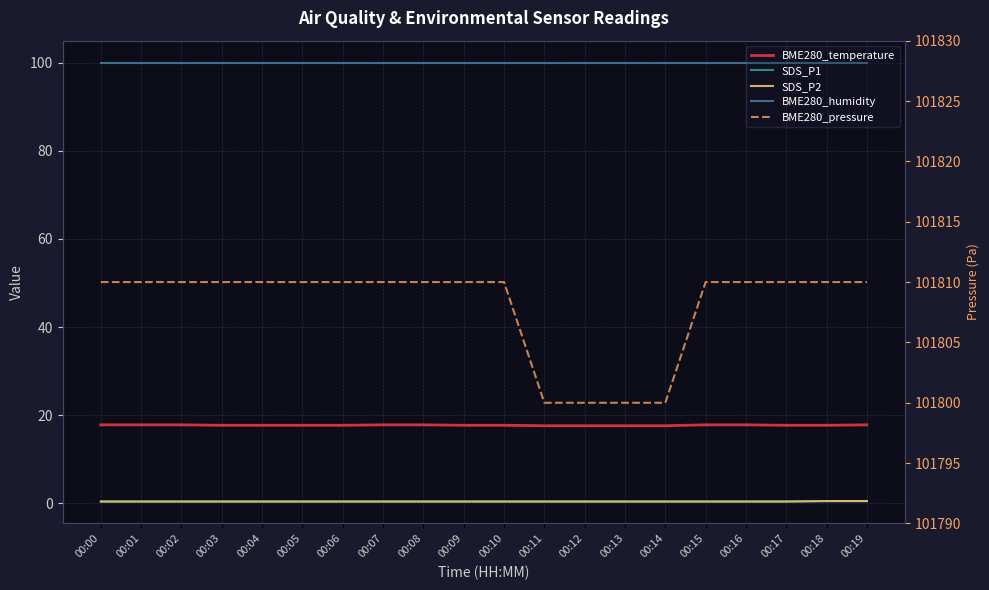

Reading left to right, transcribe all the data shown in this chart.

BME280_temperature: 17.8	17.8	17.8	17.7	17.7	17.7	17.7	17.8	17.8	17.7	17.7	17.6	17.6	17.6	17.6	17.8	17.8	17.7	17.7	17.8
SDS_P1: 0.4	0.4	0.4	0.4	0.4	0.4	0.4	0.4	0.4	0.4	0.4	0.4	0.4	0.4	0.4	0.4	0.4	0.4	0.5	0.5
SDS_P2: 0.4	0.4	0.4	0.4	0.4	0.4	0.4	0.4	0.4	0.4	0.4	0.4	0.4	0.4	0.4	0.4	0.4	0.4	0.5	0.5
BME280_humidity: 100.0	100.0	100.0	100.0	100.0	100.0	100.0	100.0	100.0	100.0	100.0	100.0	100.0	100.0	100.0	100.0	100.0	100.0	100.0	100.0
BME280_pressure: 101810.0	101810.0	101810.0	101810.0	101810.0	101810.0	101810.0	101810.0	101810.0	101810.0	101810.0	101800.0	101800.0	101800.0	101800.0	101810.0	101810.0	101810.0	101810.0	101810.0